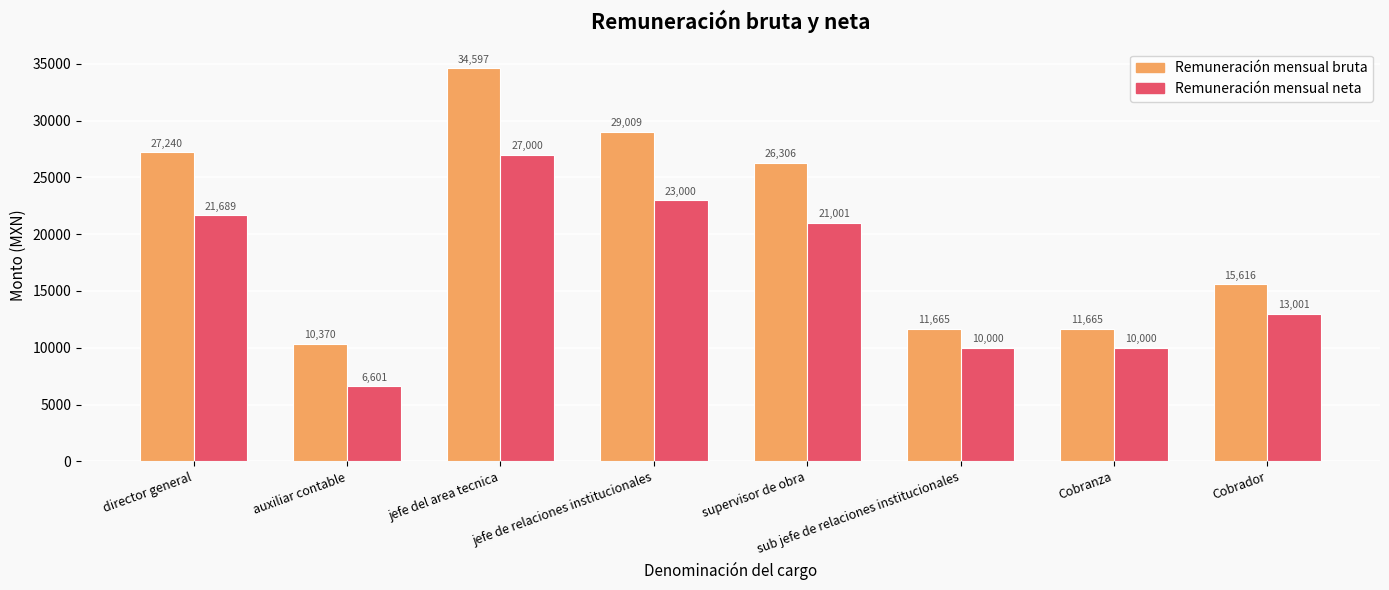

True or false: Remuneración mensual bruta has a value of 11665.1 at Cobranza.

True